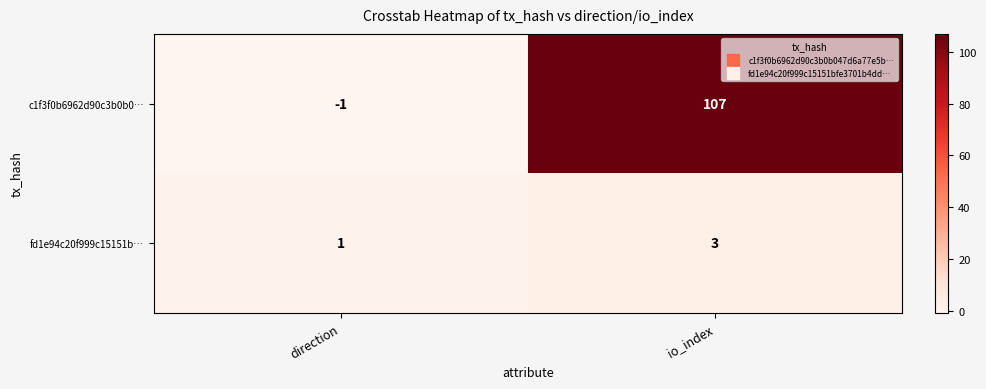

What is the sum of the fd1e94c20f999c15151b… values at direction and io_index?

4